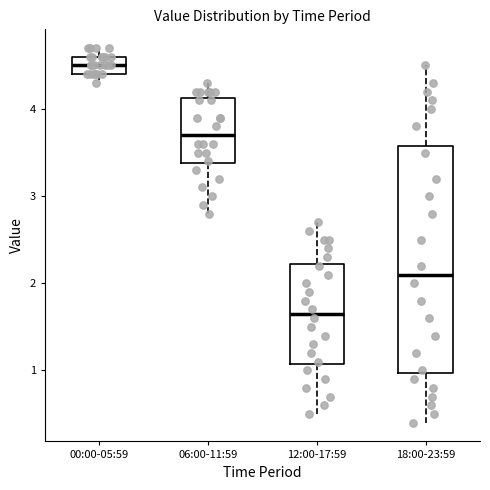

Where does the median line of the box for 00:00-05:59 sit on the y-axis? The values are not printed on the chart, so give them approximately, as read against the axis.

4.5